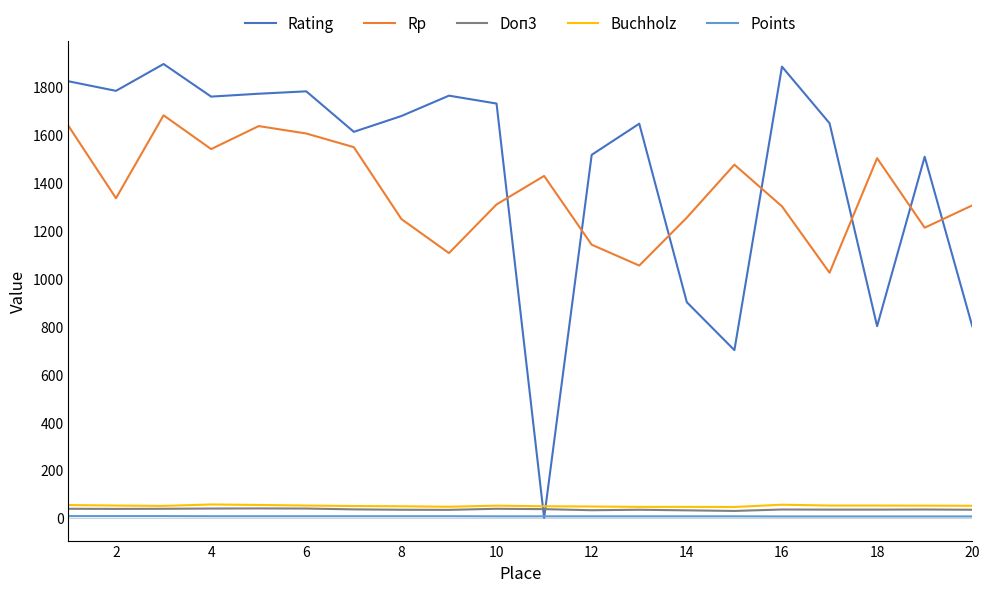

Which series has the largest range (max minus min)?

Rating